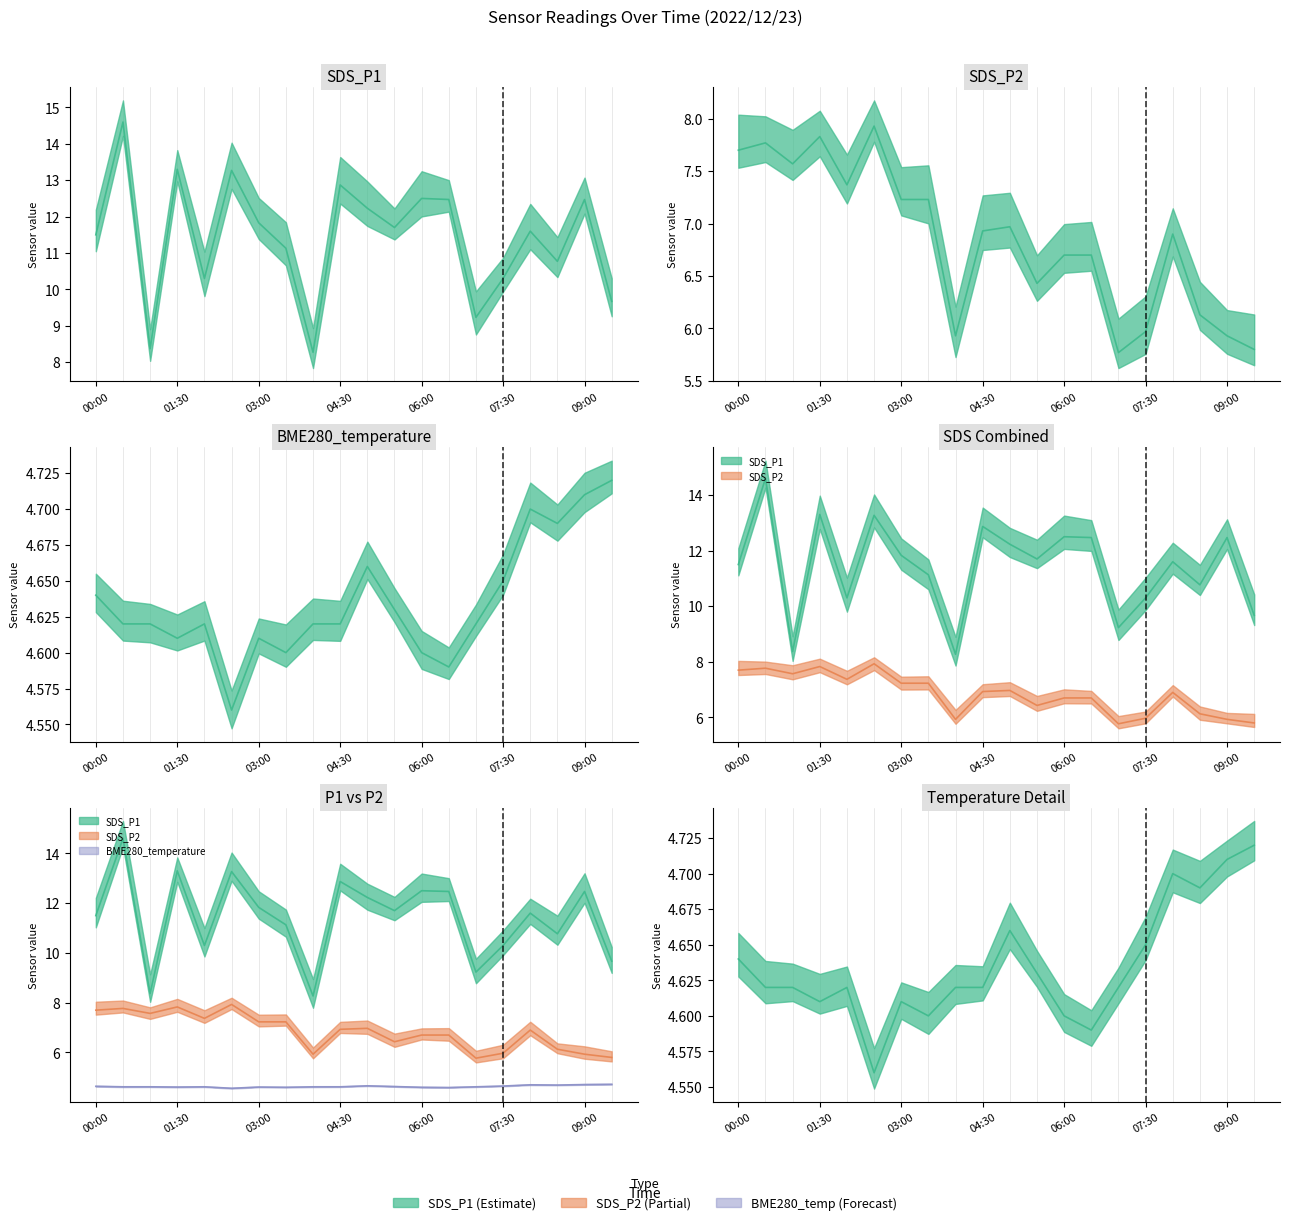

How many interior local peaks does the BME280_temperature series have?

4